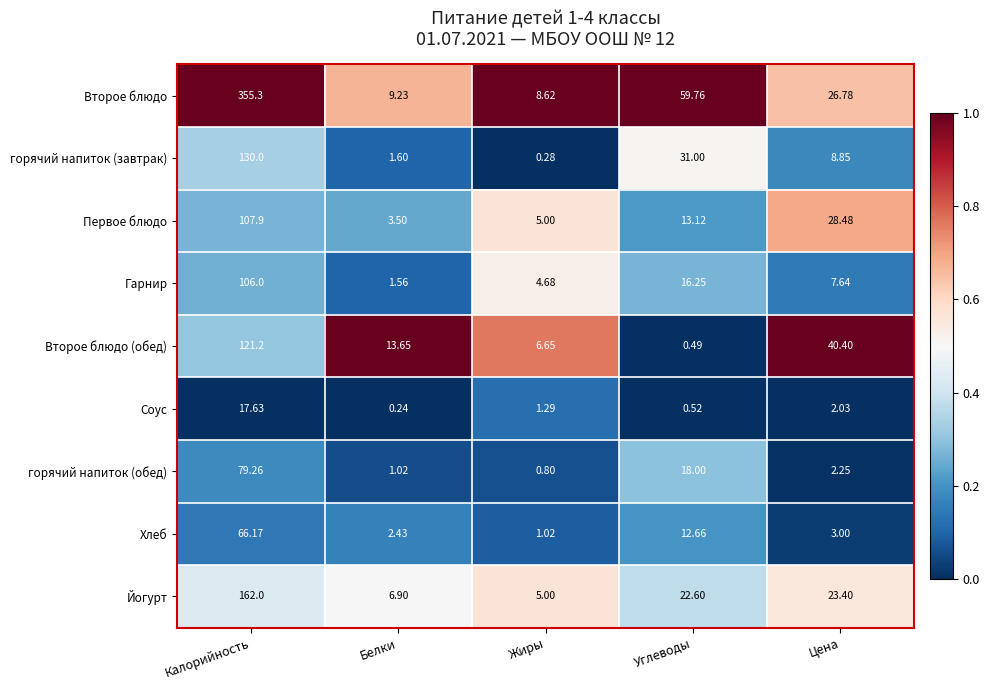

Which category has the lowest value across all series?

Белки